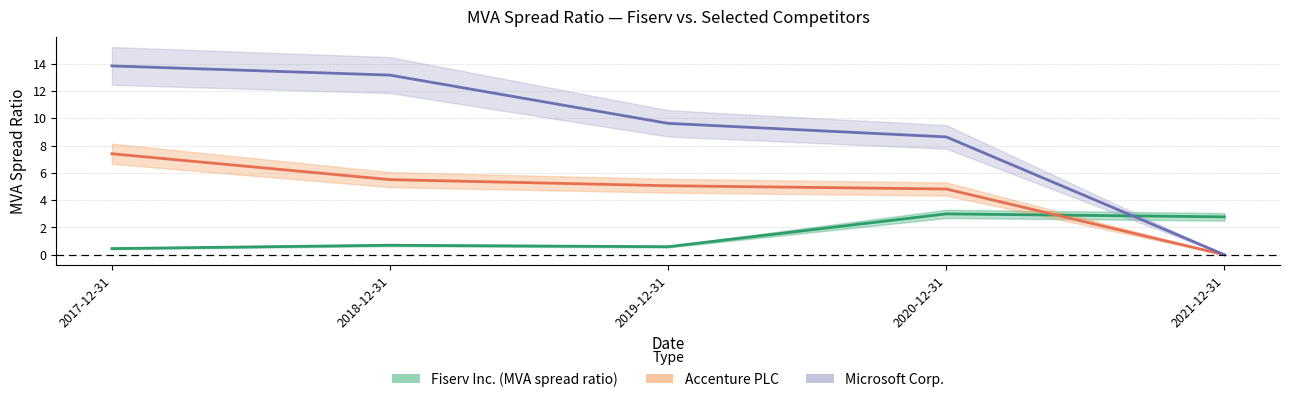

Which series has the largest range (max minus min)?

Microsoft Corp.